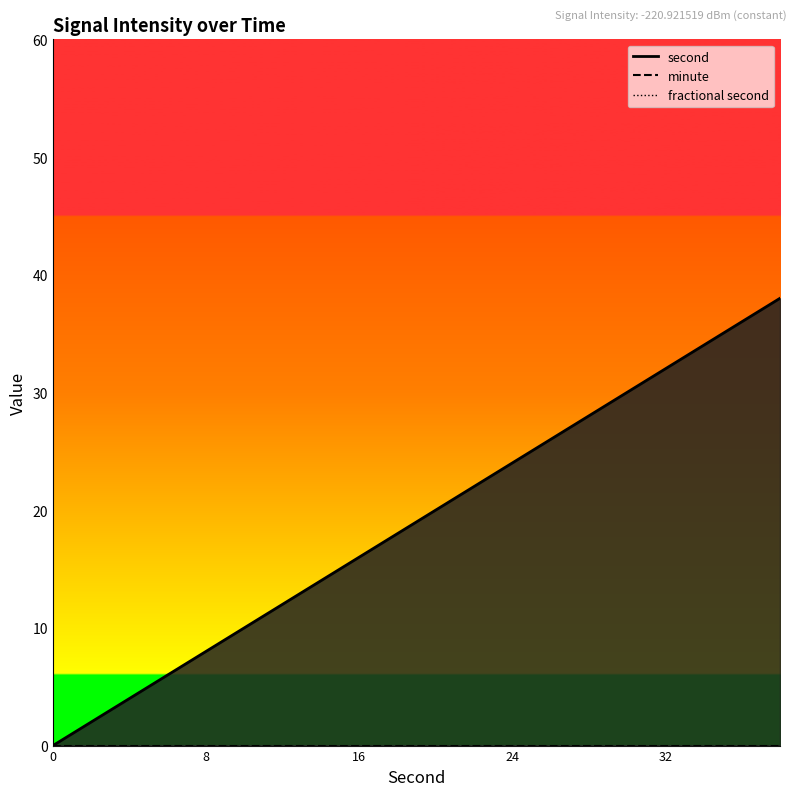

True or false: fractional second and minute cross at least once.

False